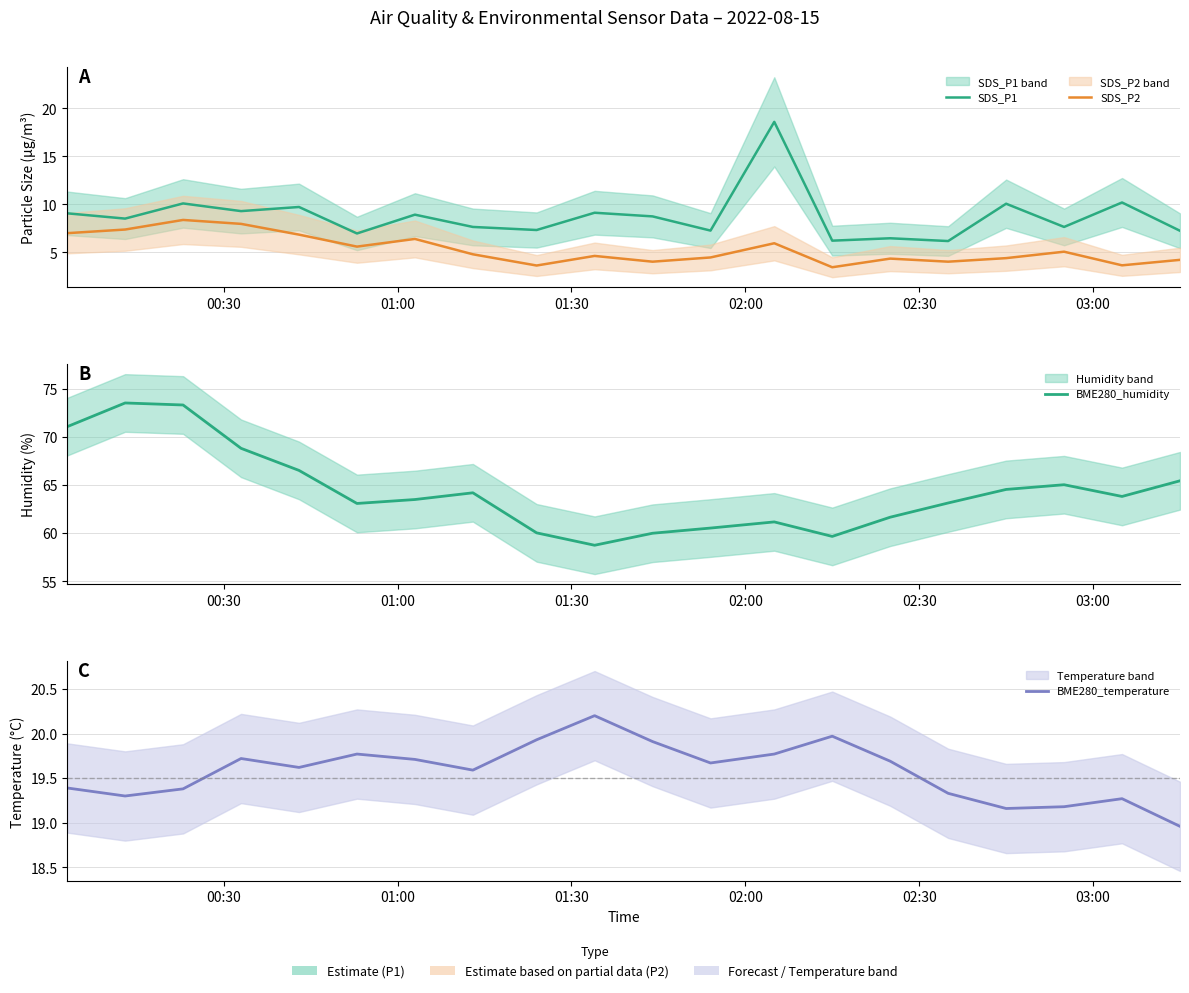

True or false: SDS_P1 and BME280_humidity intersect in this chart.

False